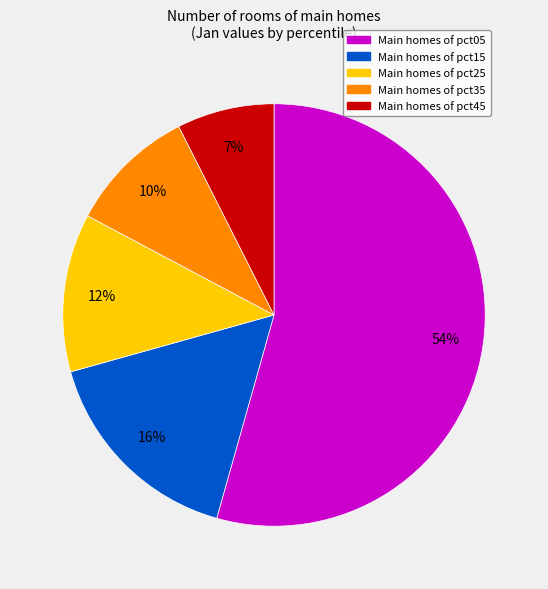

Is there any slice that represents more than half of the pie?

Yes